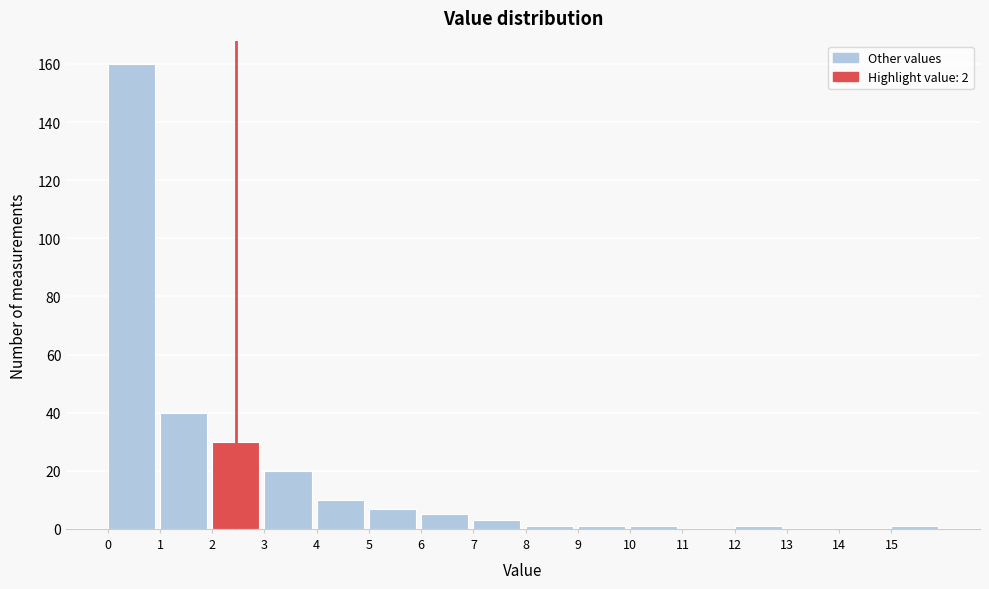

How tall is the bar that spans 5 to 6 on the x-axis? The values are not printed on the chart, so give them approximately, as read against the axis.

8